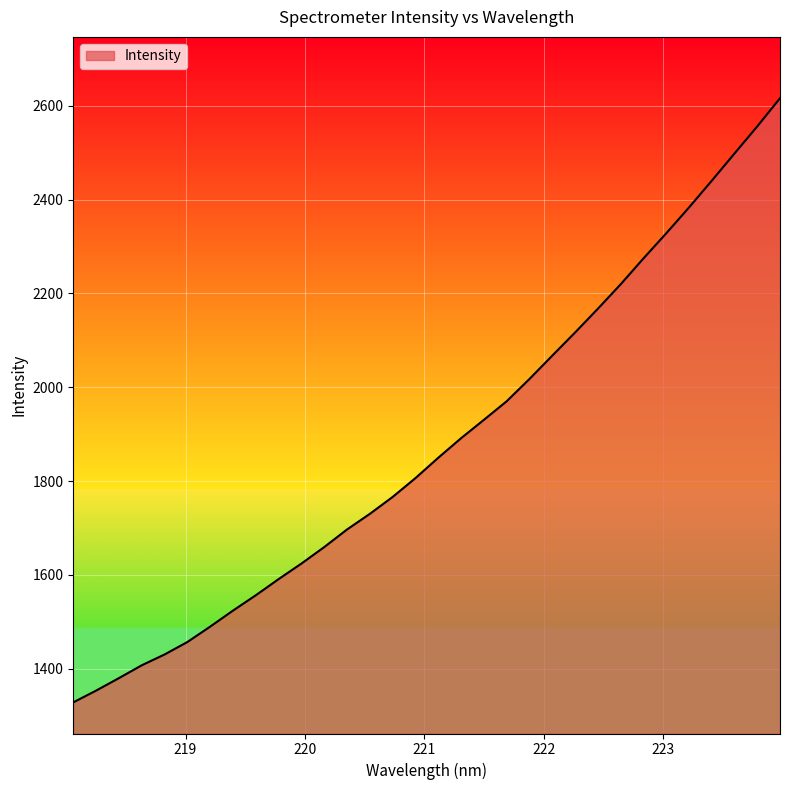

What is the greatest value displayed?

2616.3